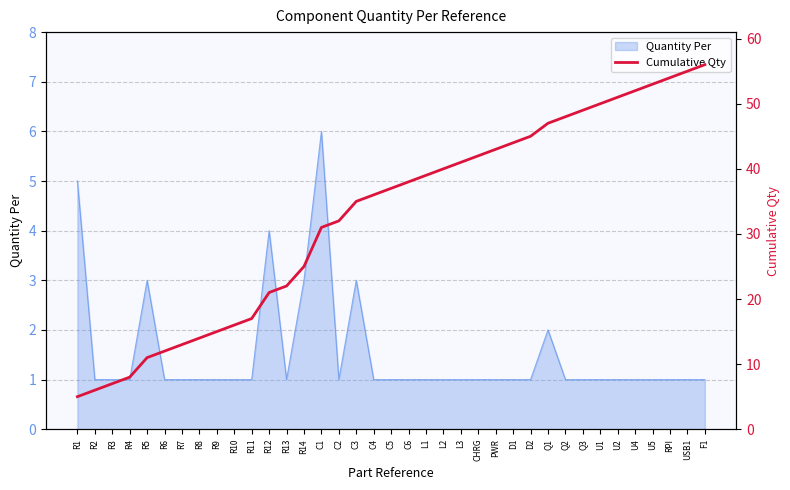

Is it true that Quantity Per equals 3 at R5?

True